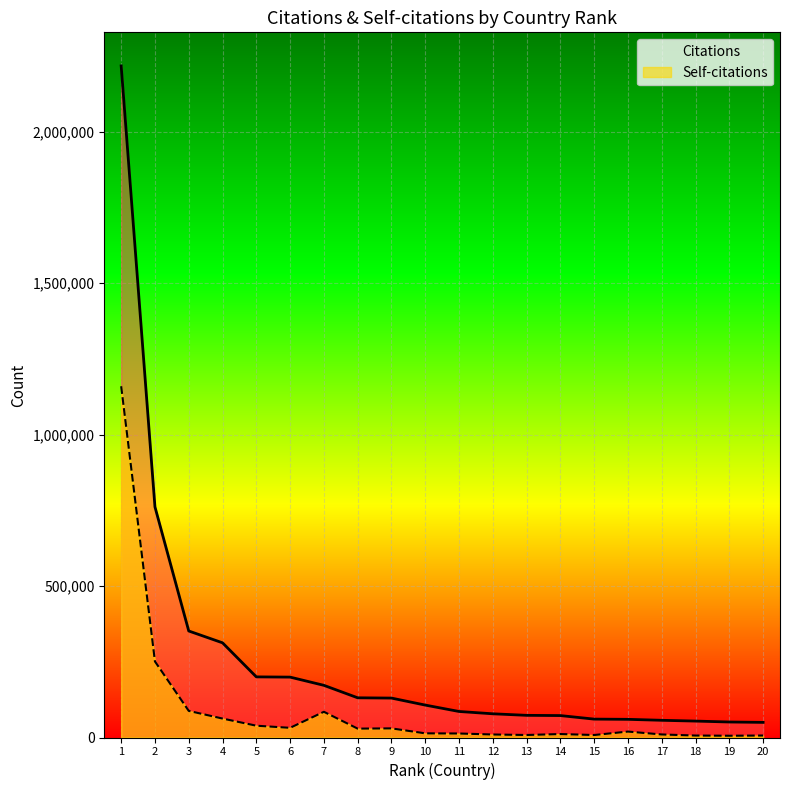

What is the spread (max minus min) of values at 1?

1057269